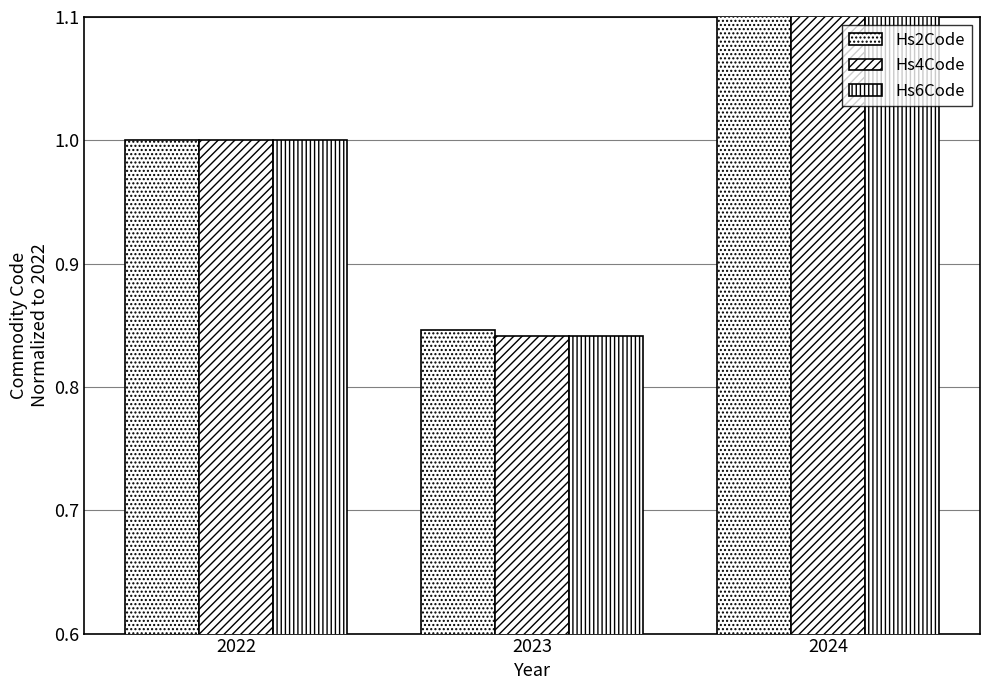

Which label corresponds to the largest value in the chart?

2024